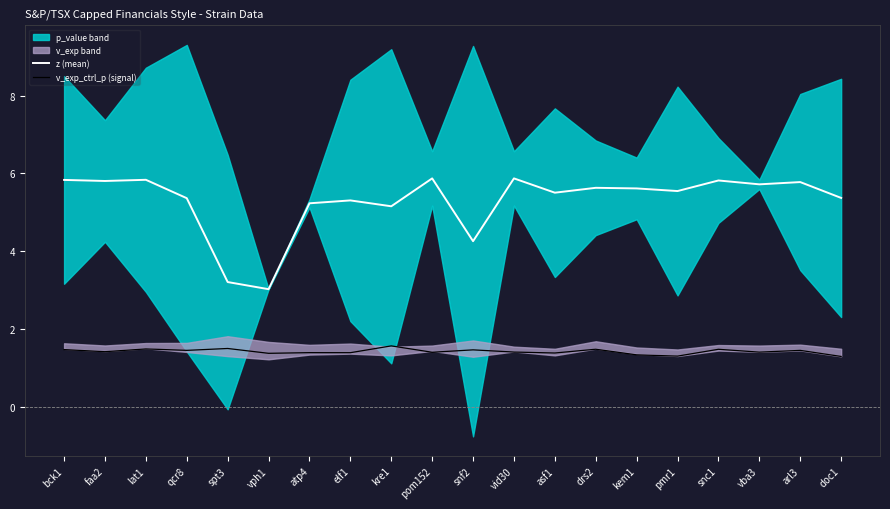

True or false: z (mean) and v_exp_ctrl_p (signal) cross at least once.

False